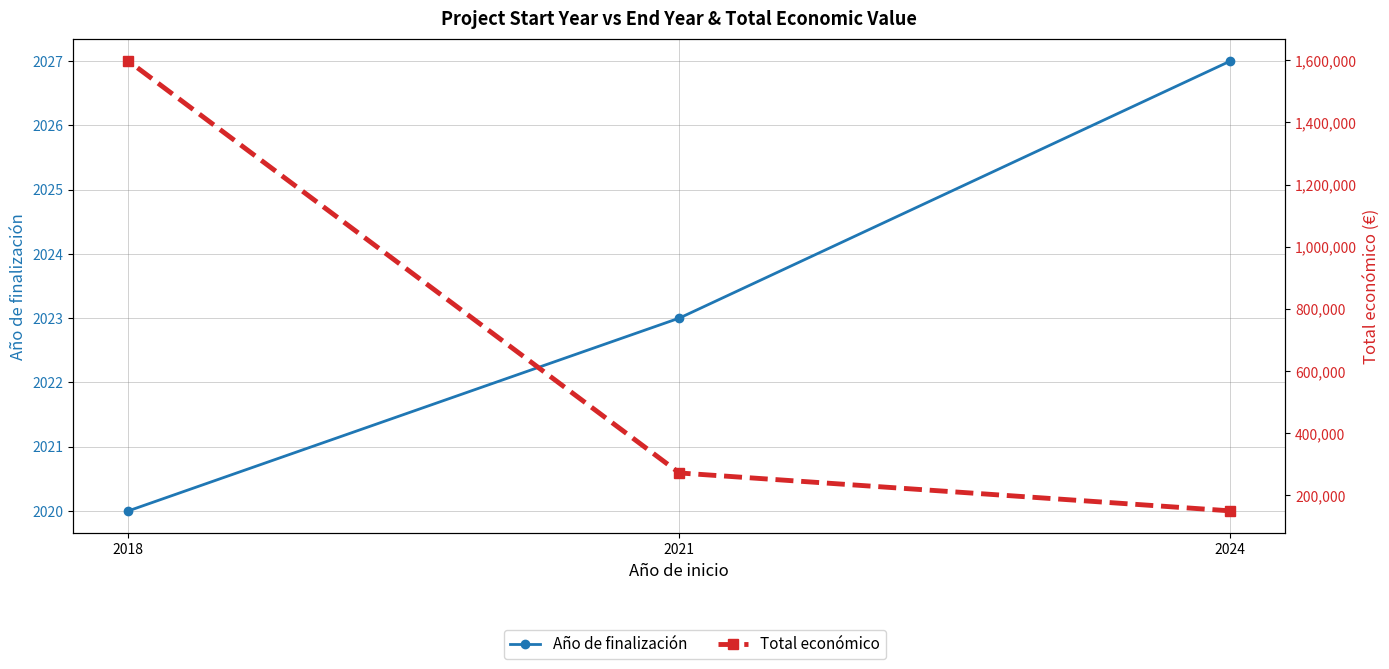

Rank the series by their maximum value, from highest to lowest.

Total económico, Año de finalización